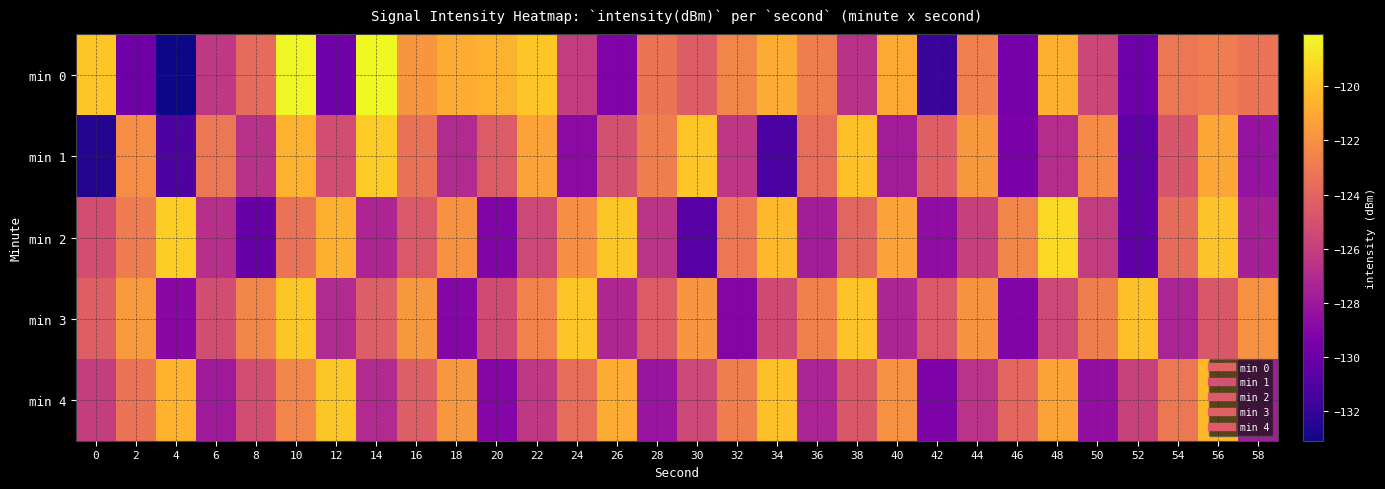

Reading left to right, what are all the values shown in this chart?

min 0: 0=-119.9	2=-129.9	4=-133.1	6=-126.3	8=-123.7	10=-118.2	12=-129.9	14=-118.1	16=-121.8	18=-120.9	20=-120.6	22=-119.9	24=-126.1	26=-129.3	28=-123.3	30=-124.4	32=-122.5	34=-120.9	36=-122.8	38=-126.7	40=-121.0	42=-131.8	44=-122.7	46=-129.6	48=-120.7	50=-125.6	52=-130.0	54=-123.2	56=-122.9	58=-123.2
min 1: 0=-132.5	2=-122.1	4=-131.1	6=-123.2	8=-126.6	10=-120.6	12=-125.2	14=-119.7	16=-123.4	18=-127.0	20=-124.5	22=-121.3	24=-128.7	26=-125.1	28=-122.8	30=-119.9	32=-126.4	34=-131.2	36=-123.6	38=-120.1	40=-127.8	42=-124.3	44=-121.7	46=-129.4	48=-126.9	50=-122.2	52=-130.5	54=-124.8	56=-121.1	58=-128.3
min 2: 0=-125.2	2=-122.9	4=-119.6	6=-126.8	8=-130.1	10=-123.4	12=-120.7	14=-127.3	16=-124.6	18=-121.9	20=-129.2	22=-125.5	24=-122.1	26=-119.8	28=-126.5	30=-130.8	32=-123.1	34=-120.4	36=-127.7	38=-124.0	40=-121.3	42=-128.6	44=-125.9	46=-122.5	48=-119.2	50=-126.1	52=-130.4	54=-123.7	56=-120.0	58=-127.6
min 3: 0=-124.3	2=-121.6	4=-128.9	6=-125.2	8=-122.5	10=-119.8	12=-127.1	14=-124.4	16=-121.7	18=-129.0	20=-125.3	22=-122.6	24=-119.9	26=-127.2	28=-124.5	30=-121.8	32=-129.1	34=-125.4	36=-122.7	38=-120.0	40=-127.3	42=-124.6	44=-121.9	46=-129.2	48=-125.5	50=-122.8	52=-120.1	54=-127.4	56=-124.7	58=-122.0
min 4: 0=-126.0	2=-123.3	4=-120.6	6=-127.9	8=-125.2	10=-122.5	12=-119.8	14=-127.1	16=-124.4	18=-121.7	20=-129.0	22=-126.3	24=-123.6	26=-120.9	28=-128.2	30=-125.5	32=-122.8	34=-120.1	36=-127.4	38=-124.7	40=-122.0	42=-129.3	44=-126.6	46=-123.9	48=-121.2	50=-128.5	52=-125.8	54=-123.1	56=-120.4	58=-127.7